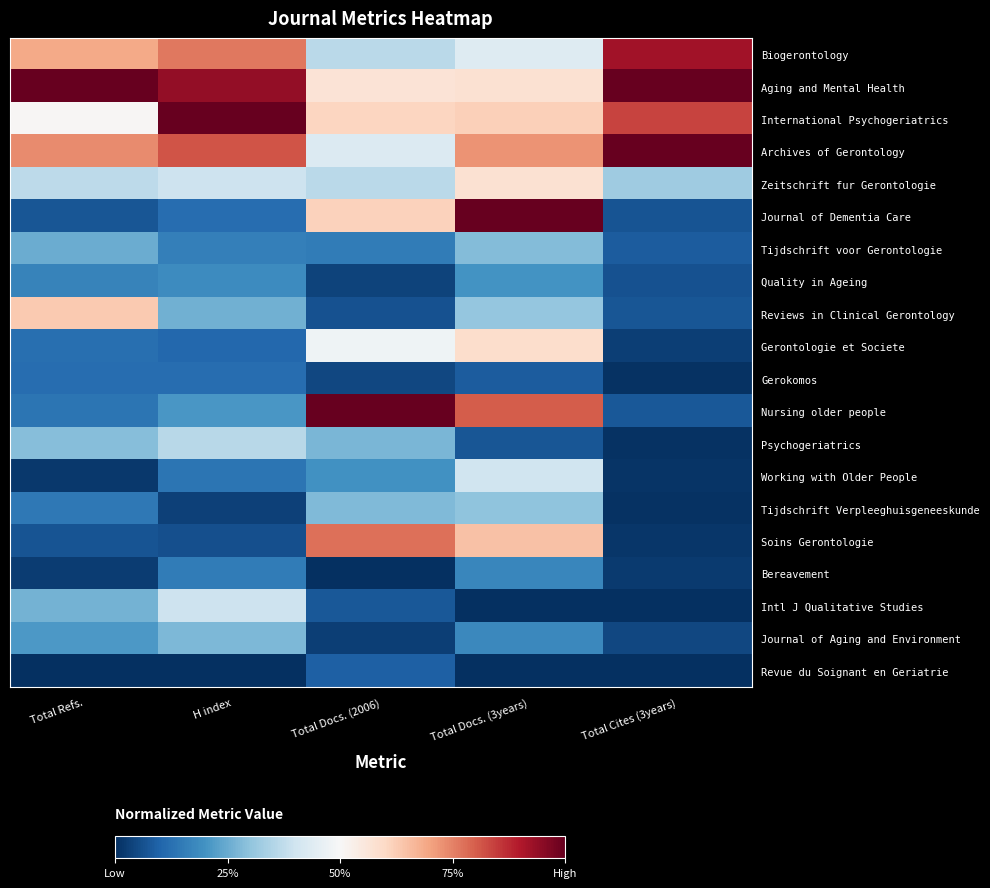

Reading right to left, extract all data points from this chart.

Biogerontology: Total Cites (3years)=0.9	Total Docs. (3years)=0.4	Total Docs. (2006)=0.4	H index=0.8	Total Refs.=0.7
Aging and Mental Health: Total Cites (3years)=1.0	Total Docs. (3years)=0.6	Total Docs. (2006)=0.6	H index=0.9	Total Refs.=1.0
International Psychogeriatrics: Total Cites (3years)=0.8	Total Docs. (3years)=0.6	Total Docs. (2006)=0.6	H index=1.0	Total Refs.=0.5
Archives of Gerontology: Total Cites (3years)=1.0	Total Docs. (3years)=0.7	Total Docs. (2006)=0.4	H index=0.8	Total Refs.=0.7
Zeitschrift fur Gerontologie: Total Cites (3years)=0.3	Total Docs. (3years)=0.6	Total Docs. (2006)=0.4	H index=0.4	Total Refs.=0.4
Journal of Dementia Care: Total Cites (3years)=0.1	Total Docs. (3years)=1.0	Total Docs. (2006)=0.6	H index=0.1	Total Refs.=0.1
Tijdschrift voor Gerontologie: Total Cites (3years)=0.1	Total Docs. (3years)=0.3	Total Docs. (2006)=0.1	H index=0.2	Total Refs.=0.3
Quality in Ageing: Total Cites (3years)=0.1	Total Docs. (3years)=0.2	Total Docs. (2006)=0.0	H index=0.2	Total Refs.=0.2
Reviews in Clinical Gerontology: Total Cites (3years)=0.1	Total Docs. (3years)=0.3	Total Docs. (2006)=0.1	H index=0.3	Total Refs.=0.6
Gerontologie et Societe: Total Cites (3years)=0.0	Total Docs. (3years)=0.6	Total Docs. (2006)=0.5	H index=0.1	Total Refs.=0.1
Gerokomos: Total Cites (3years)=0.0	Total Docs. (3years)=0.1	Total Docs. (2006)=0.0	H index=0.1	Total Refs.=0.1
Nursing older people: Total Cites (3years)=0.1	Total Docs. (3years)=0.8	Total Docs. (2006)=1.0	H index=0.2	Total Refs.=0.1
Psychogeriatrics: Total Cites (3years)=0.0	Total Docs. (3years)=0.1	Total Docs. (2006)=0.3	H index=0.4	Total Refs.=0.3
Working with Older People: Total Cites (3years)=0.0	Total Docs. (3years)=0.4	Total Docs. (2006)=0.2	H index=0.1	Total Refs.=0.0
Tijdschrift Verpleeghuisgeneeskunde: Total Cites (3years)=0.0	Total Docs. (3years)=0.3	Total Docs. (2006)=0.3	H index=0.0	Total Refs.=0.1
Soins Gerontologie: Total Cites (3years)=0.0	Total Docs. (3years)=0.6	Total Docs. (2006)=0.8	H index=0.1	Total Refs.=0.1
Bereavement: Total Cites (3years)=0.0	Total Docs. (3years)=0.2	Total Docs. (2006)=0.0	H index=0.2	Total Refs.=0.0
Intl J Qualitative Studies: Total Cites (3years)=0.0	Total Docs. (3years)=0.0	Total Docs. (2006)=0.1	H index=0.4	Total Refs.=0.3
Journal of Aging and Environment: Total Cites (3years)=0.0	Total Docs. (3years)=0.2	Total Docs. (2006)=0.0	H index=0.3	Total Refs.=0.2
Revue du Soignant en Geriatrie: Total Cites (3years)=0.0	Total Docs. (3years)=0.0	Total Docs. (2006)=0.1	H index=0.0	Total Refs.=0.0